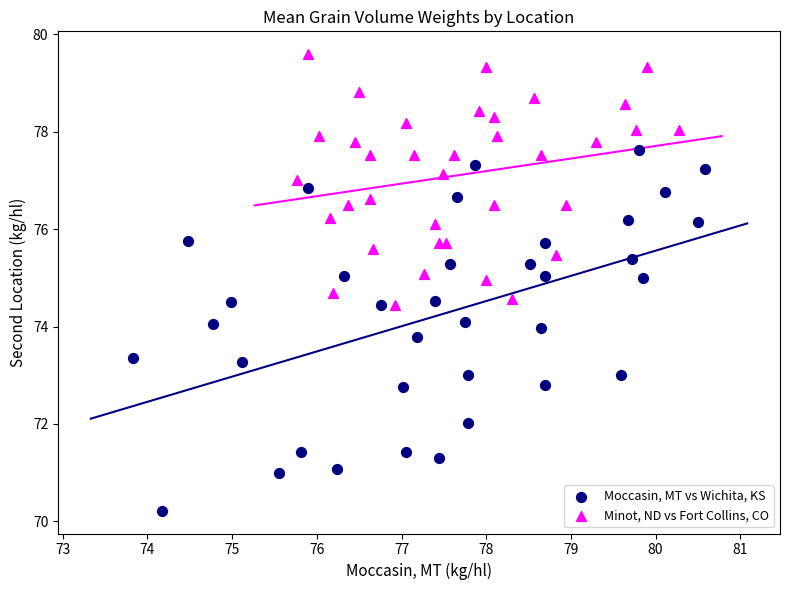

Which series has the widest spread of Y values?

Moccasin, MT vs Wichita, KS